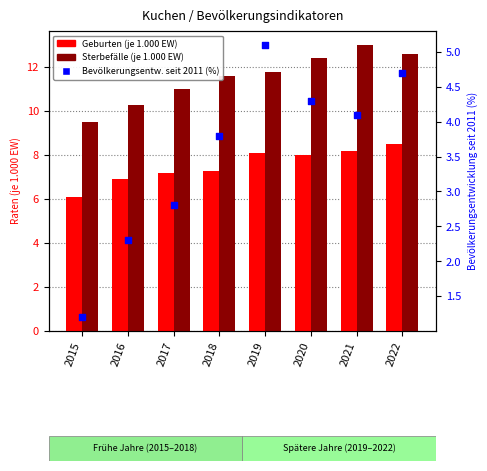

Which series has the largest total across all categories?

Sterbefälle (je 1.000 EW)